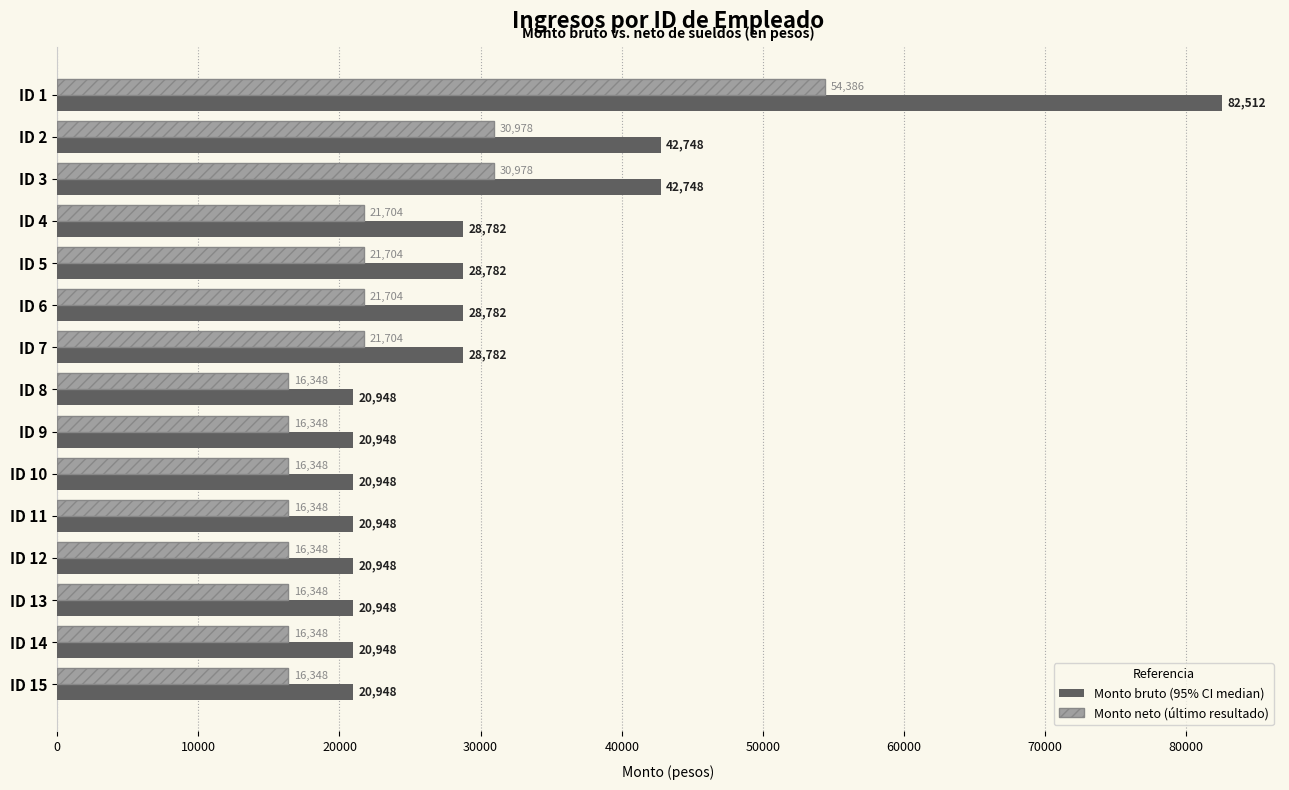

What is the difference between the highest and lowest values at ID 3?

11770